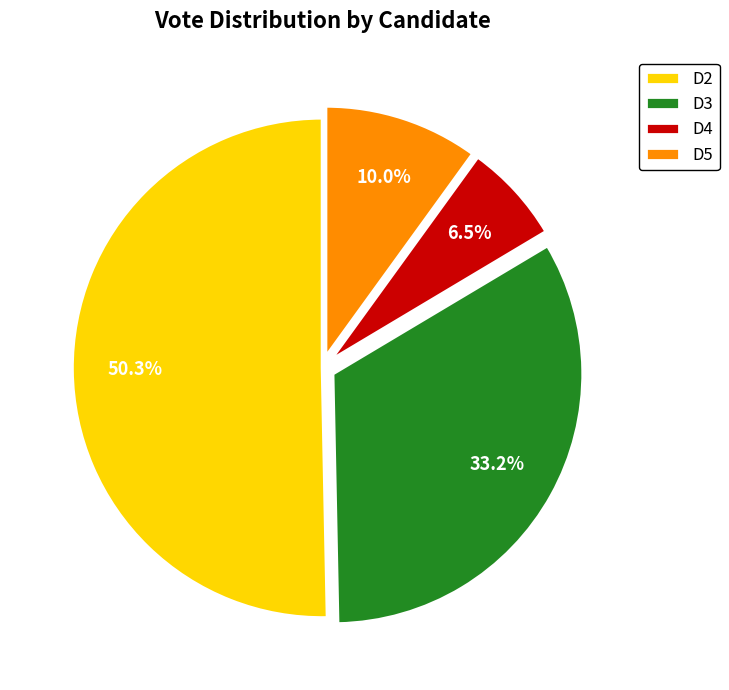

To the nearest percent, what percentage of the pie is D2?

50%